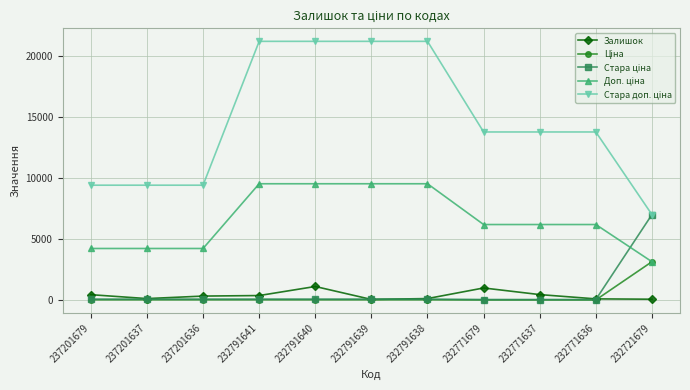

How many distinct data groups are displayed?

5